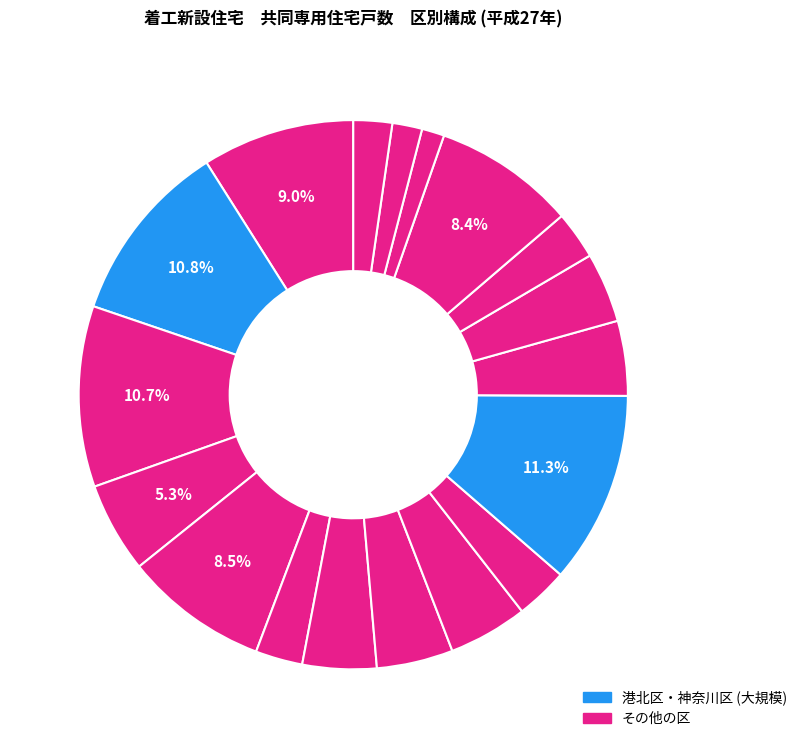

How many slices are in this pie chart?

18